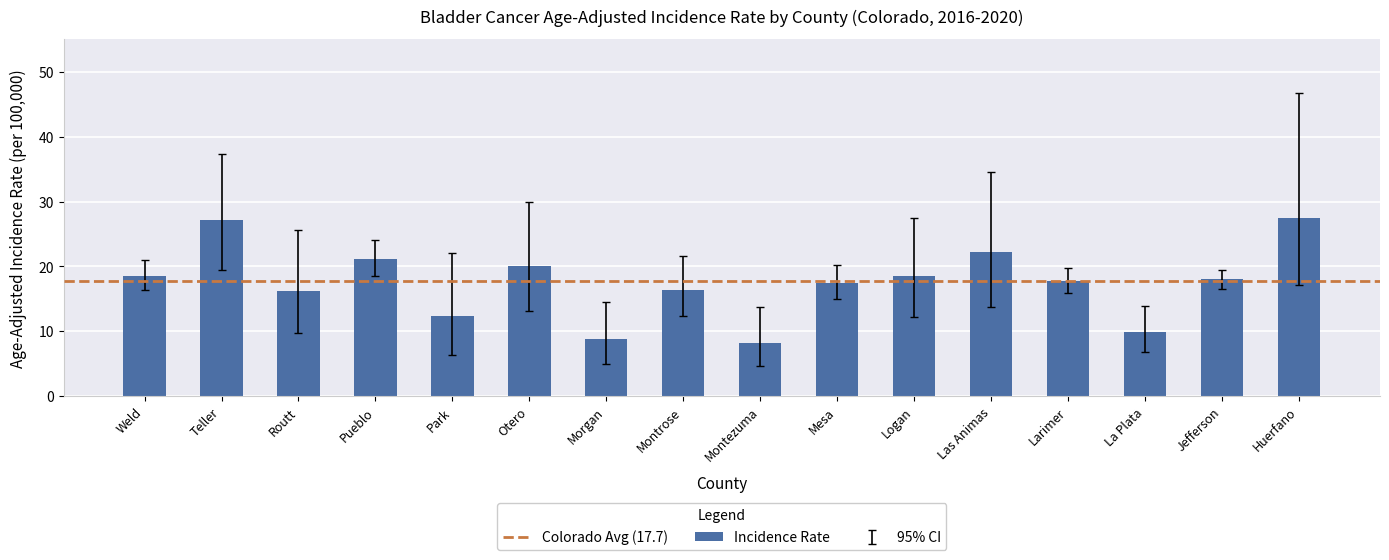

The value at Pueblo is 21.2. True or false?

True